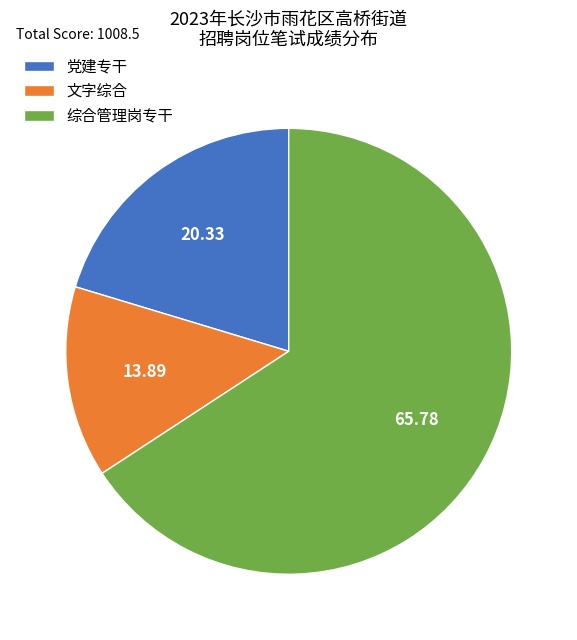

Which slice is the largest?

综合管理岗专干